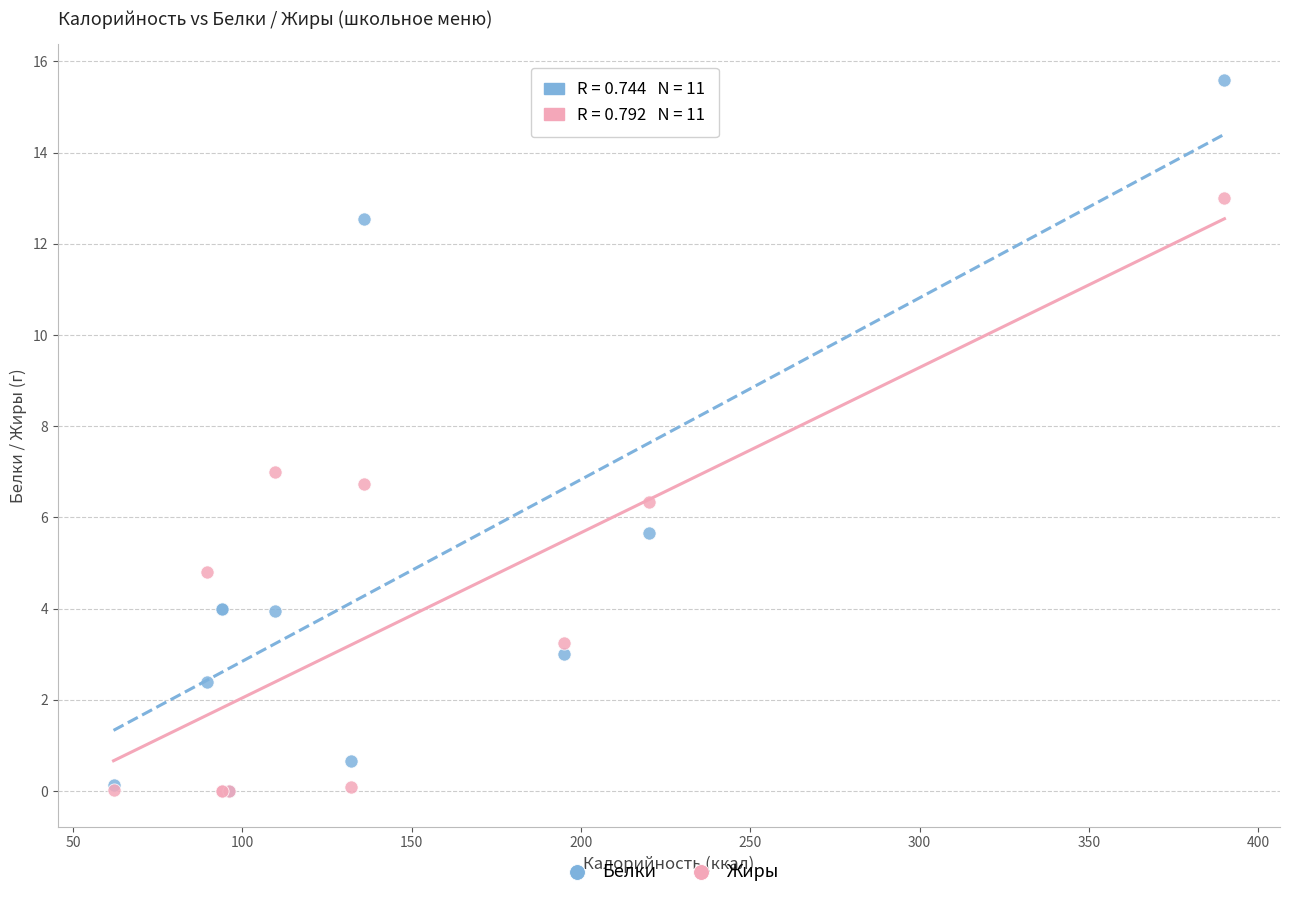

What are all the series names shown in the legend?

Белки, Жиры